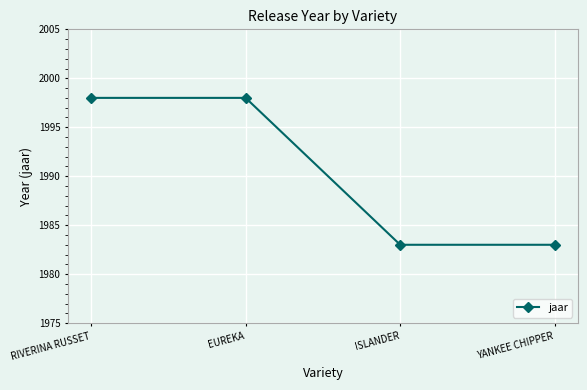

Reading left to right, transcribe all the data shown in this chart.

1998	1998	1983	1983